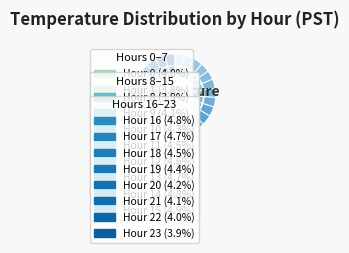

How many slices are in this pie chart?

24